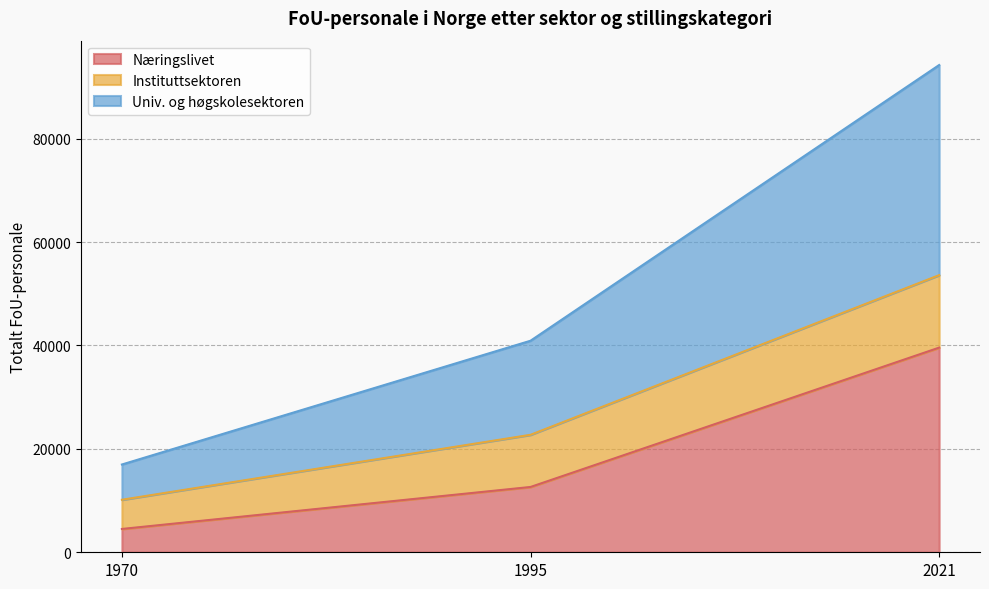

What is the value of the Univ. og høgskolesektoren point at the 1st from the left?

16977